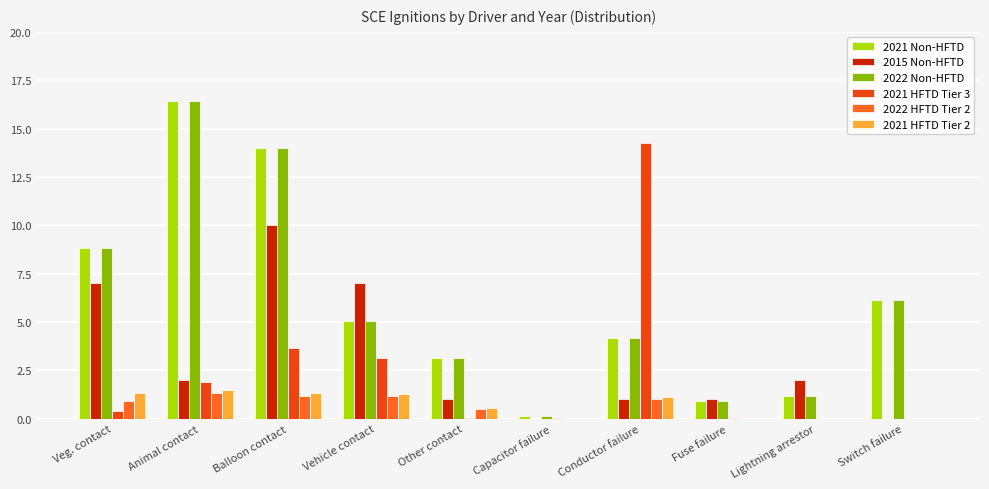

What is the sum of the 2015 Non-HFTD values at Balloon contact and Lightning arrestor?

12.0